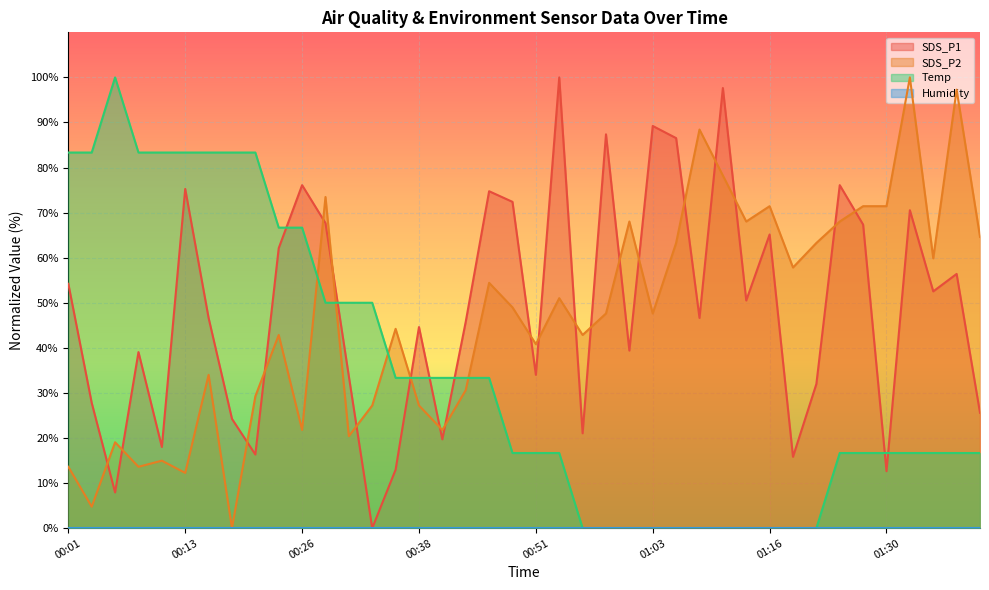

Reading left to right, what are all the values shown in this chart?

SDS_P1: 54.2	27.8	7.9	39.1	18.0	75.3	46.6	24.2	16.3	62.1	76.1	67.7	33.7	0.0	13.0	44.6	19.7	45.8	74.7	72.4	34.0	100.0	21.0	87.4	39.4	89.2	86.5	46.6	97.6	50.5	65.2	15.8	32.0	76.1	67.3	12.6	70.5	52.5	56.4	25.6
SDS_P2: 13.6	4.8	19.0	13.6	15.0	12.2	34.0	0.0	29.3	42.9	21.8	73.5	20.4	27.2	44.2	27.2	21.8	30.6	54.4	49.0	40.8	51.0	42.9	47.6	68.0	47.6	63.3	88.4	78.2	68.0	71.4	57.8	63.3	68.0	71.4	71.4	100.0	59.9	97.3	64.6
Temp: 83.3	83.3	100.0	83.3	83.3	83.3	83.3	83.3	83.3	66.7	66.7	50.0	50.0	50.0	33.3	33.3	33.3	33.3	33.3	16.7	16.7	16.7	0.0	0.0	0.0	0.0	0.0	0.0	0.0	0.0	0.0	0.0	0.0	16.7	16.7	16.7	16.7	16.7	16.7	16.7